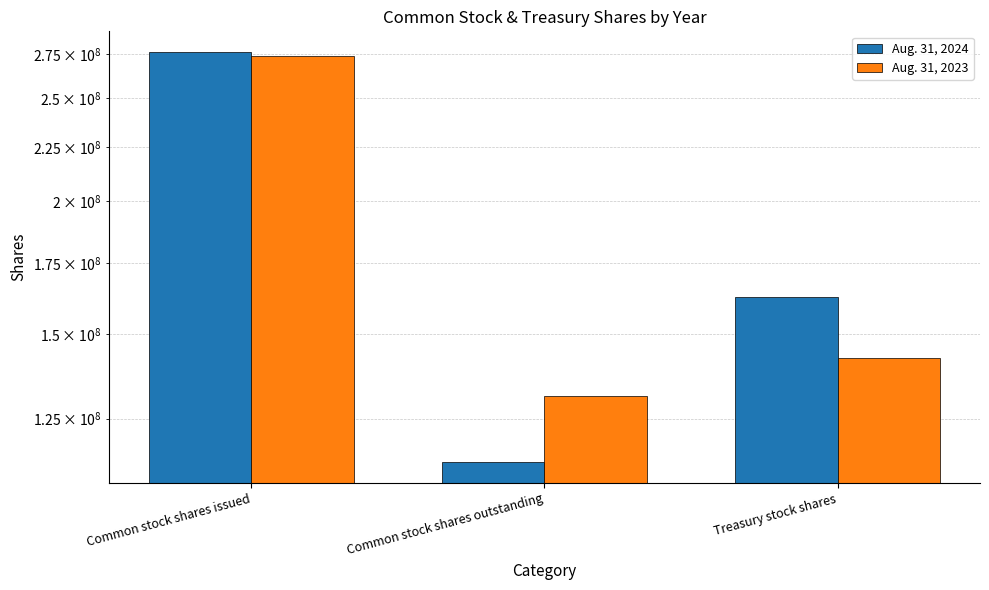

At which category does the chart reach its peak across all series?

Common stock shares issued